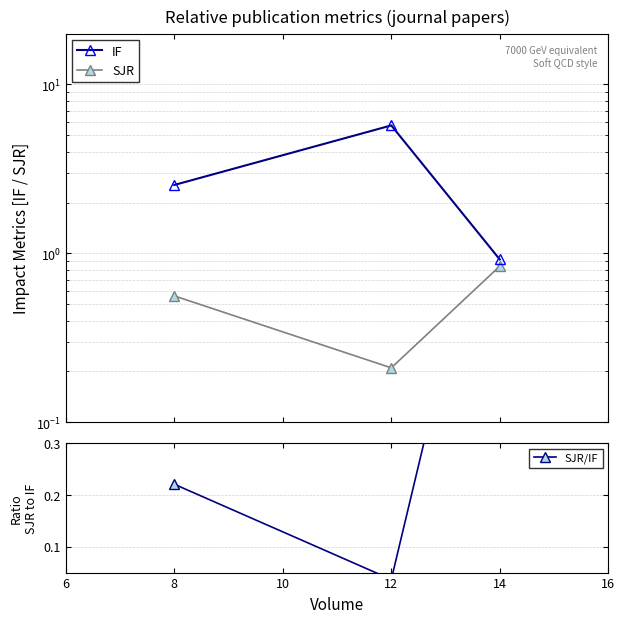

True or false: SJR has a value of 0.4 at 12.

False